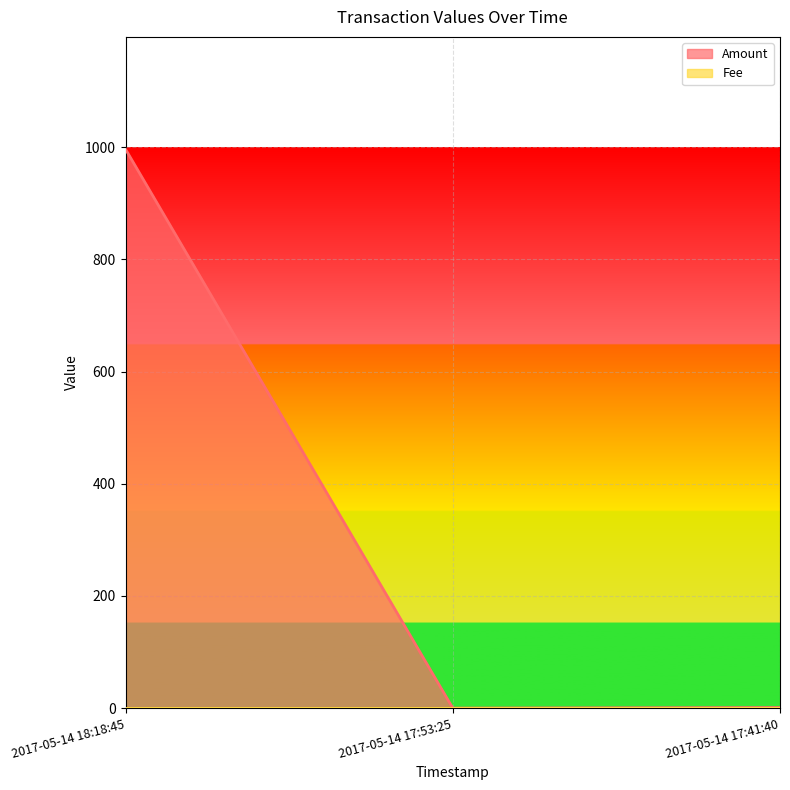

Reading left to right, extract all data points from this chart.

2017-05-14 18:18:45=996.5	2017-05-14 17:53:25=0.0	2017-05-14 17:41:40=1.0